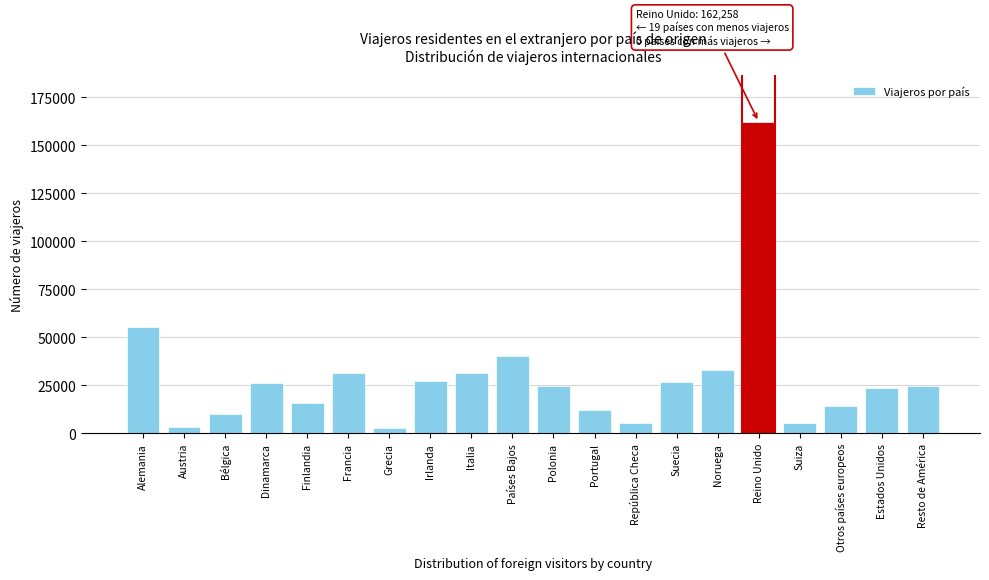

The value at Francia is 42869. True or false?

False